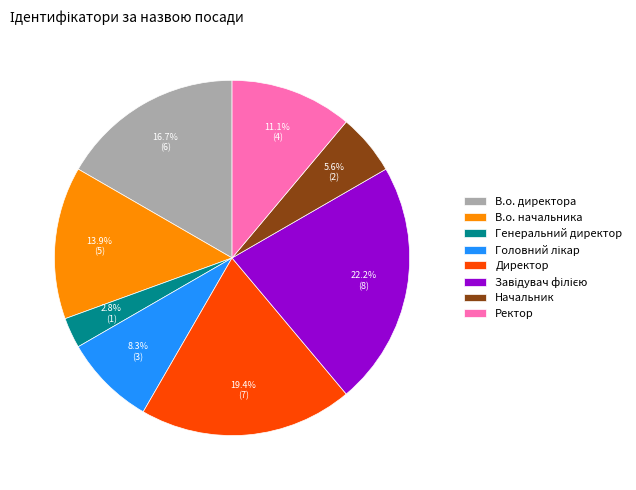

Which slice is the smallest?

Генеральний директор